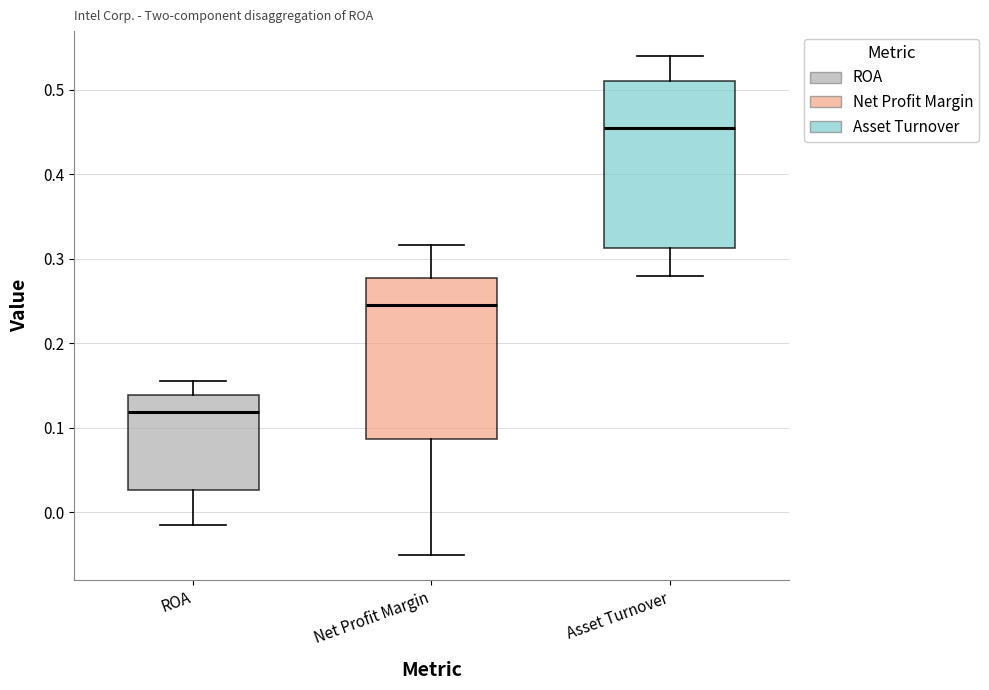

Reading left to right, read every box against the y-axis: the position of its median line, the range the box covers, and the ends of its whiskers. The values are not printed on the chart, so give them approximately, as read against the axis.

ROA: median 0.12, box 0.03 to 0.14, whiskers -0.02 to 0.16
Net Profit Margin: median 0.25, box 0.09 to 0.28, whiskers -0.05 to 0.32
Asset Turnover: median 0.46, box 0.31 to 0.51, whiskers 0.28 to 0.54